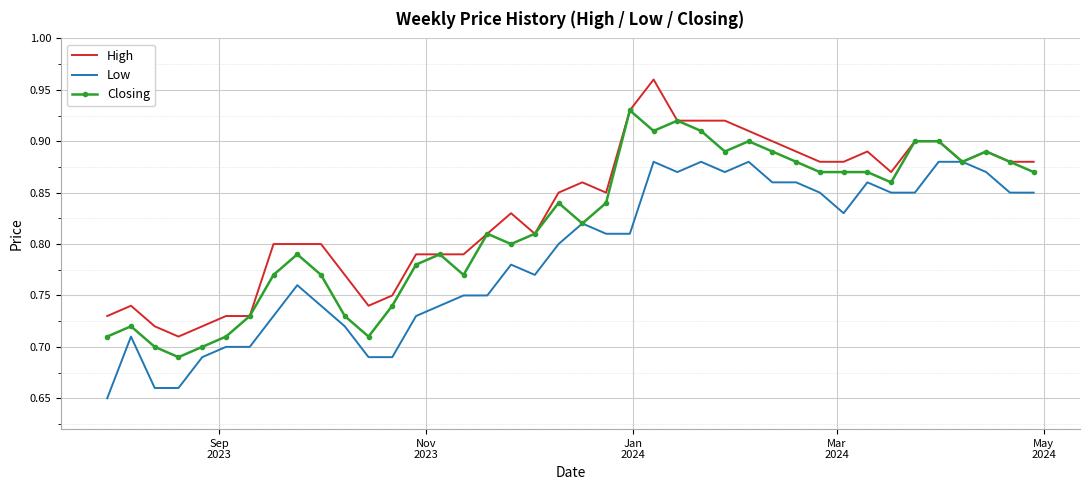

Rank the series by their average value, from lowest to highest.

Low, Closing, High